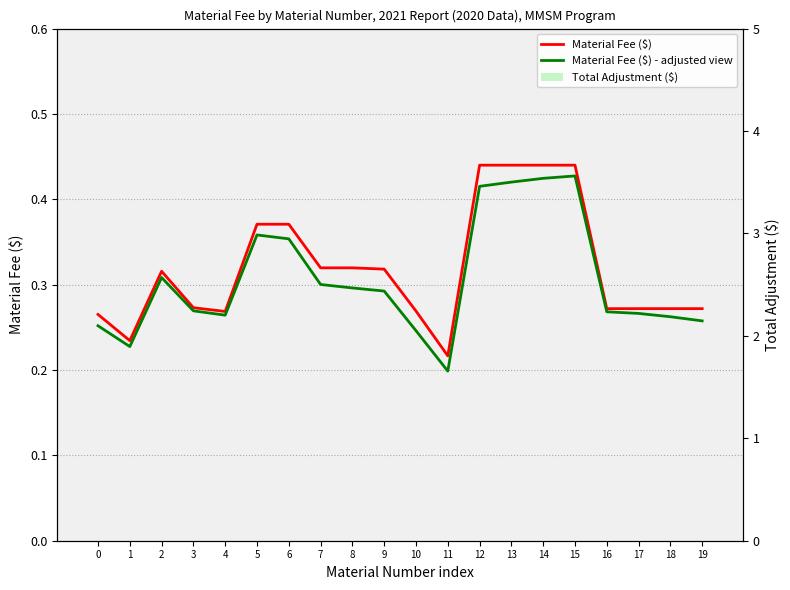

Which category has the highest value in the Material Fee ($) - adjusted view series?

15